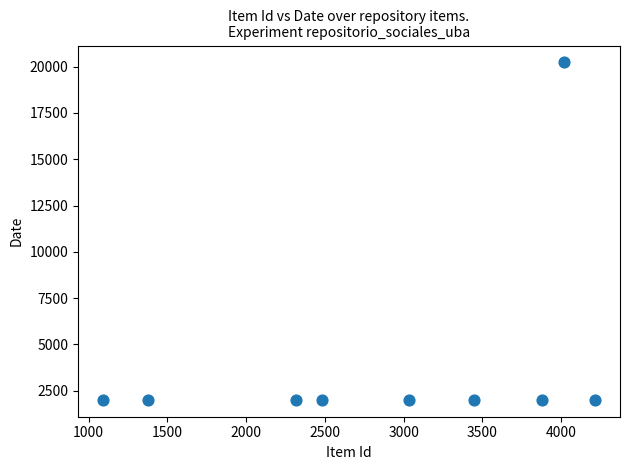

What is the range of Y values (max minus min)?

18225